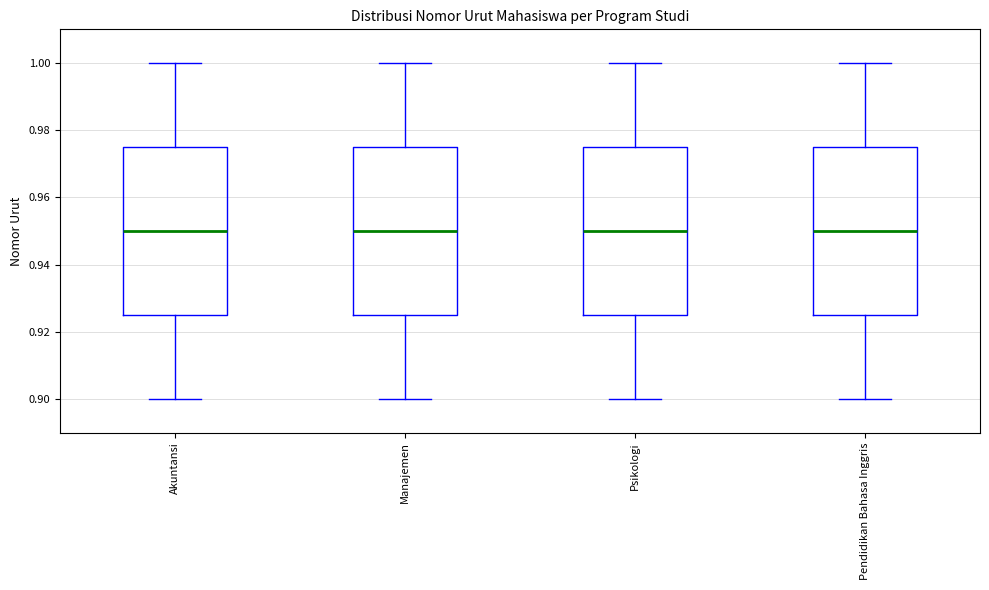

Where is the upper edge of the box for Manajemen on the y-axis? The values are not printed on the chart, so give them approximately, as read against the axis.

0.976